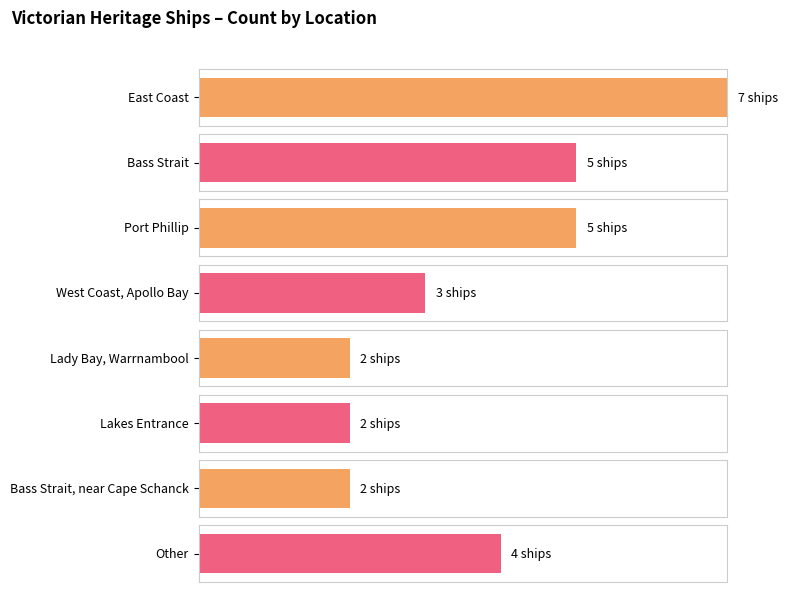

How many series are shown in this chart?

1